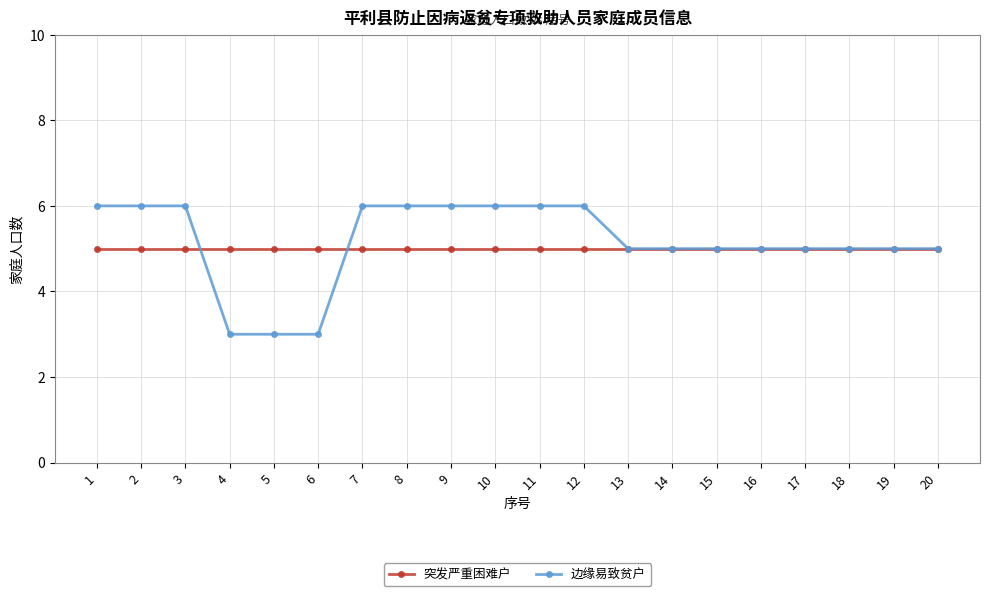

How many lines are shown in the chart?

2